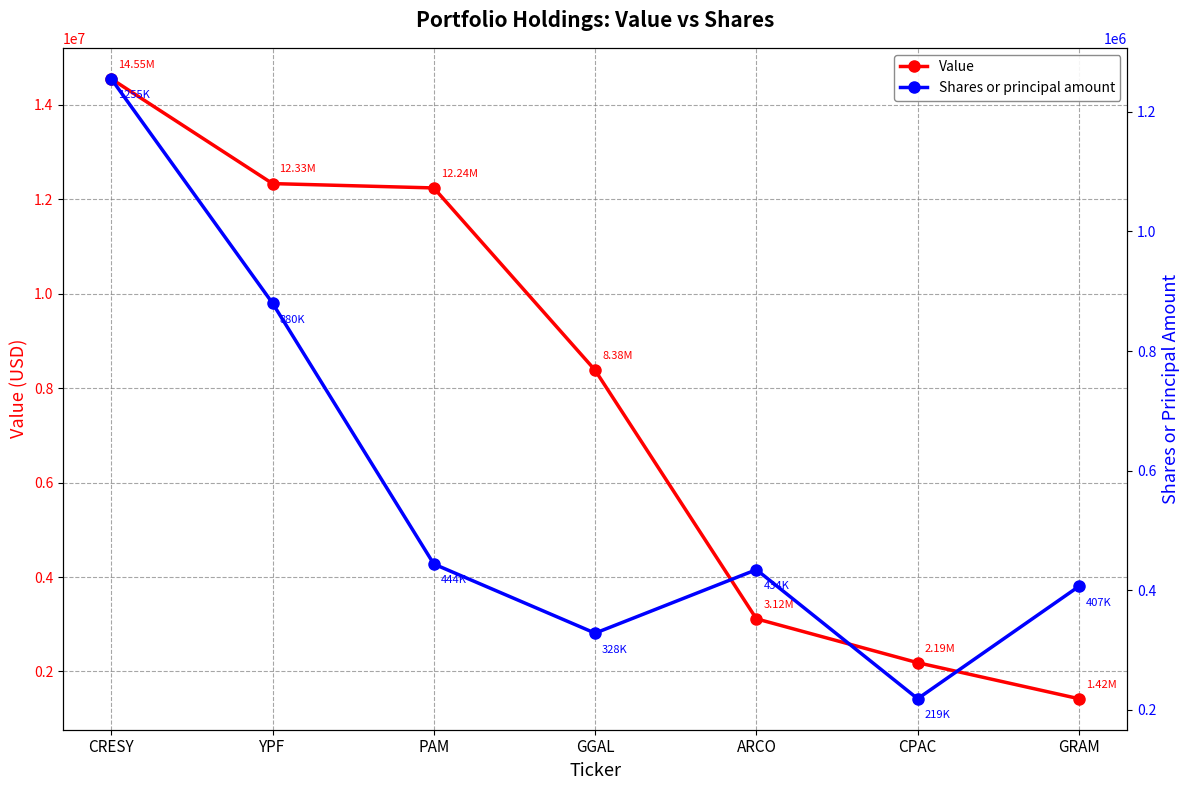

How many lines are shown in the chart?

2